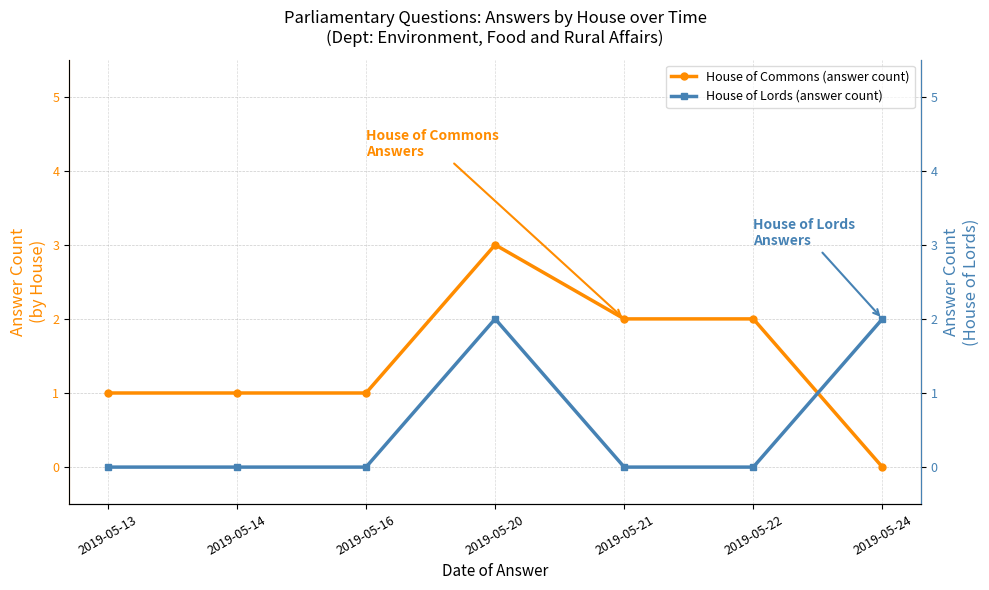

Which series has the largest range (max minus min)?

House of Commons (answer count)